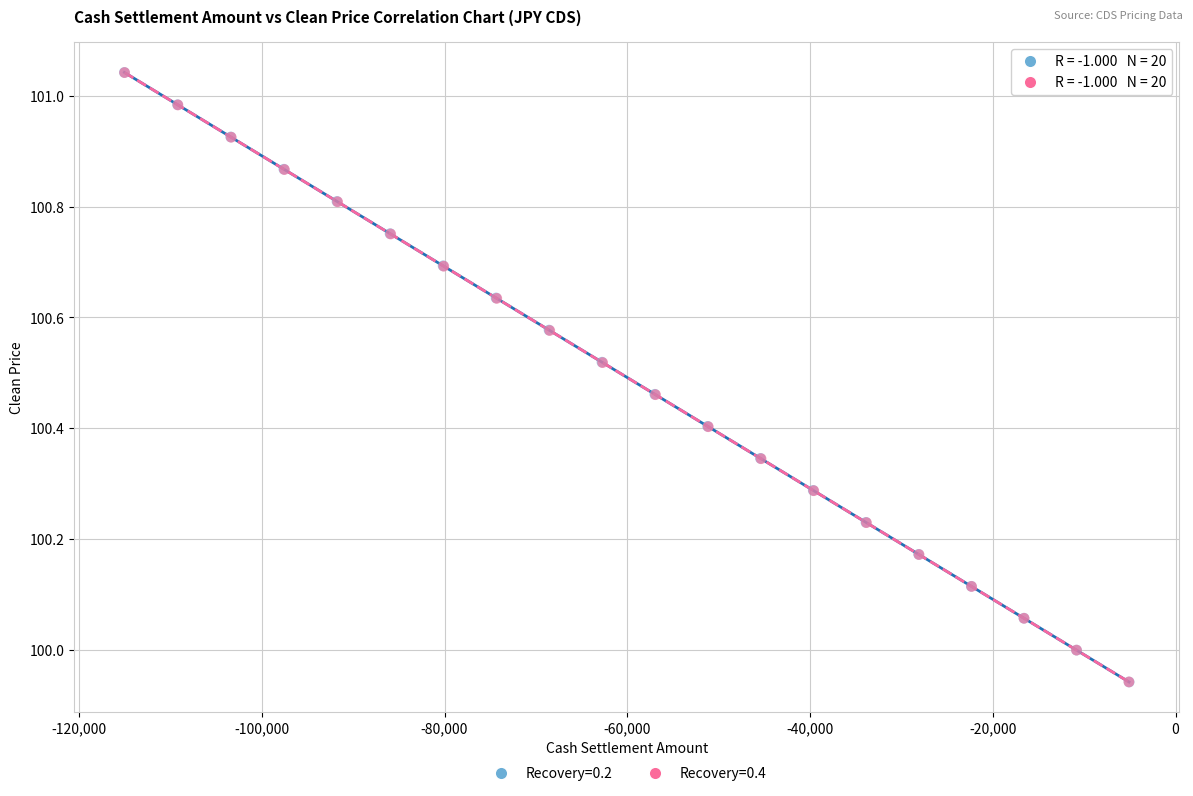

Which series has the widest spread of Y values?

Recovery=0.2